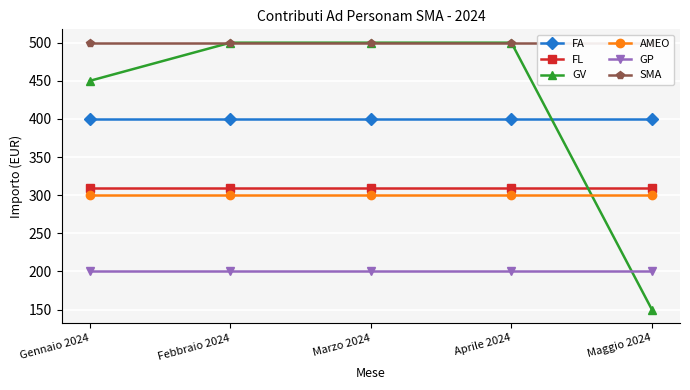

At which category is the sum across all series the highest?

Febbraio 2024